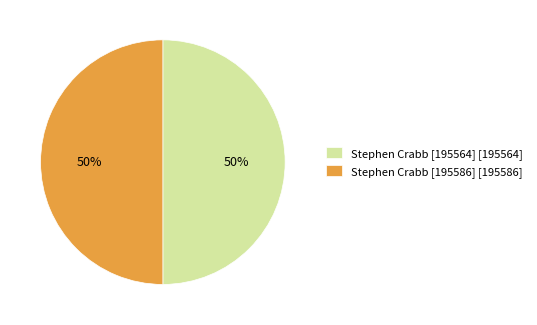

Approximately how many times larger is the value at Stephen Crabb [195586] [195586] compared to Stephen Crabb [195564] [195564]?

1.0